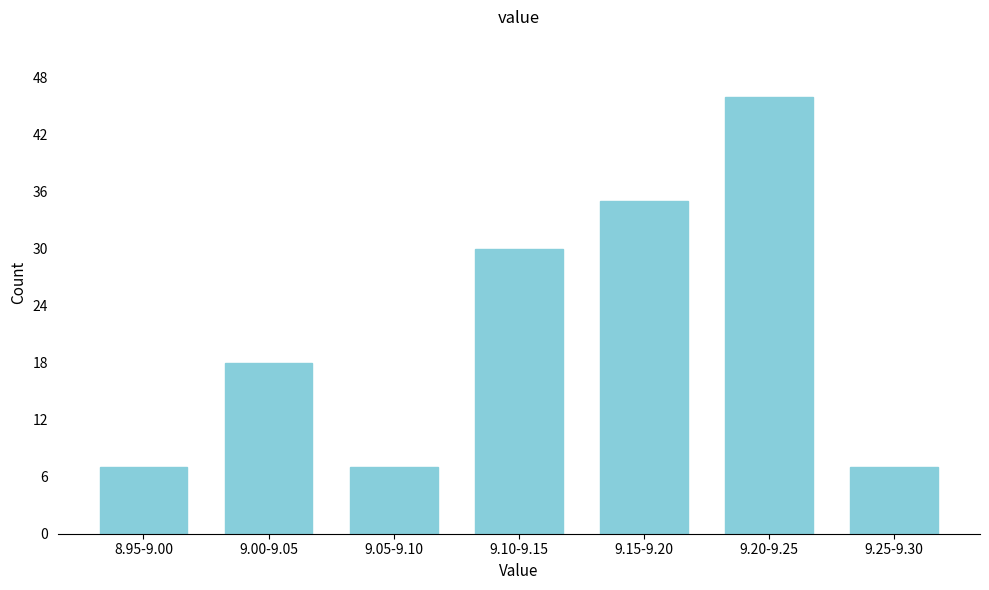

Reading left to right, extract all data points from this chart.

7	18	7	30	35	46	7